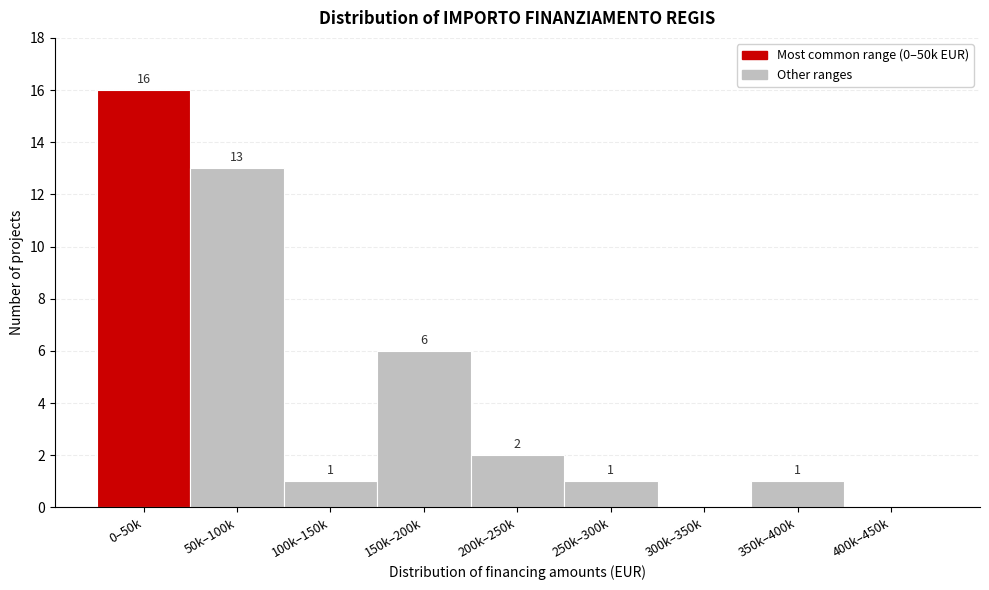

Reading right to left, what are all the values shown in this chart?

400k–450k=0	350k–400k=1	300k–350k=0	250k–300k=1	200k–250k=2	150k–200k=6	100k–150k=1	50k–100k=13	0–50k=16